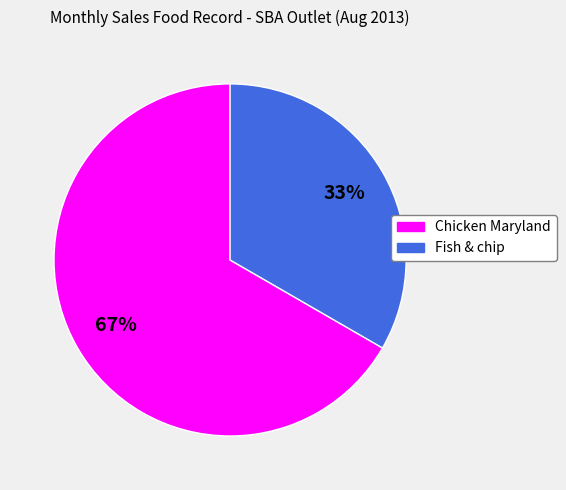

What is the largest slice in the pie chart?

Chicken Maryland